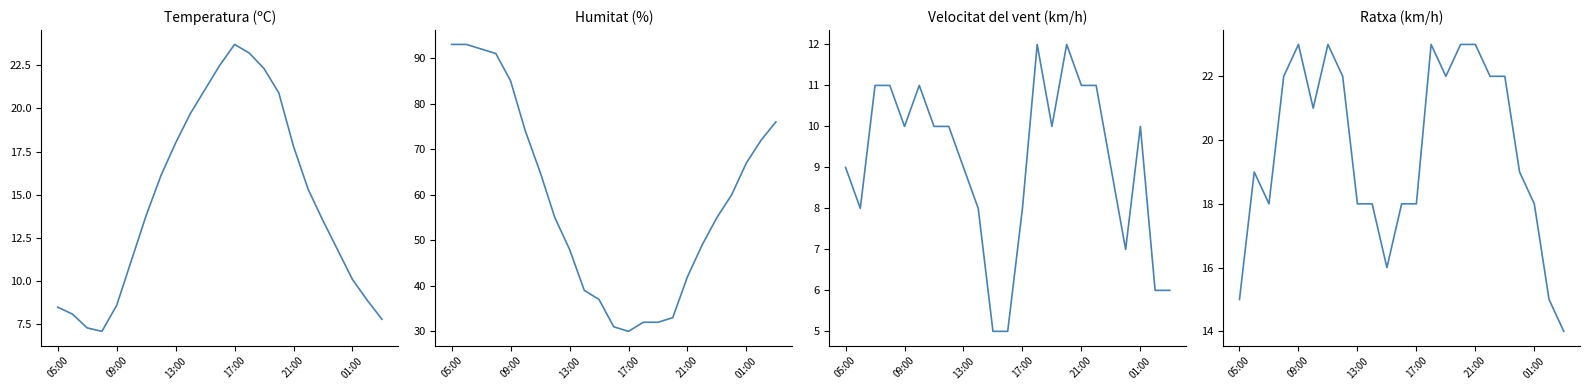

What is the maximum value shown in the chart?

93.0